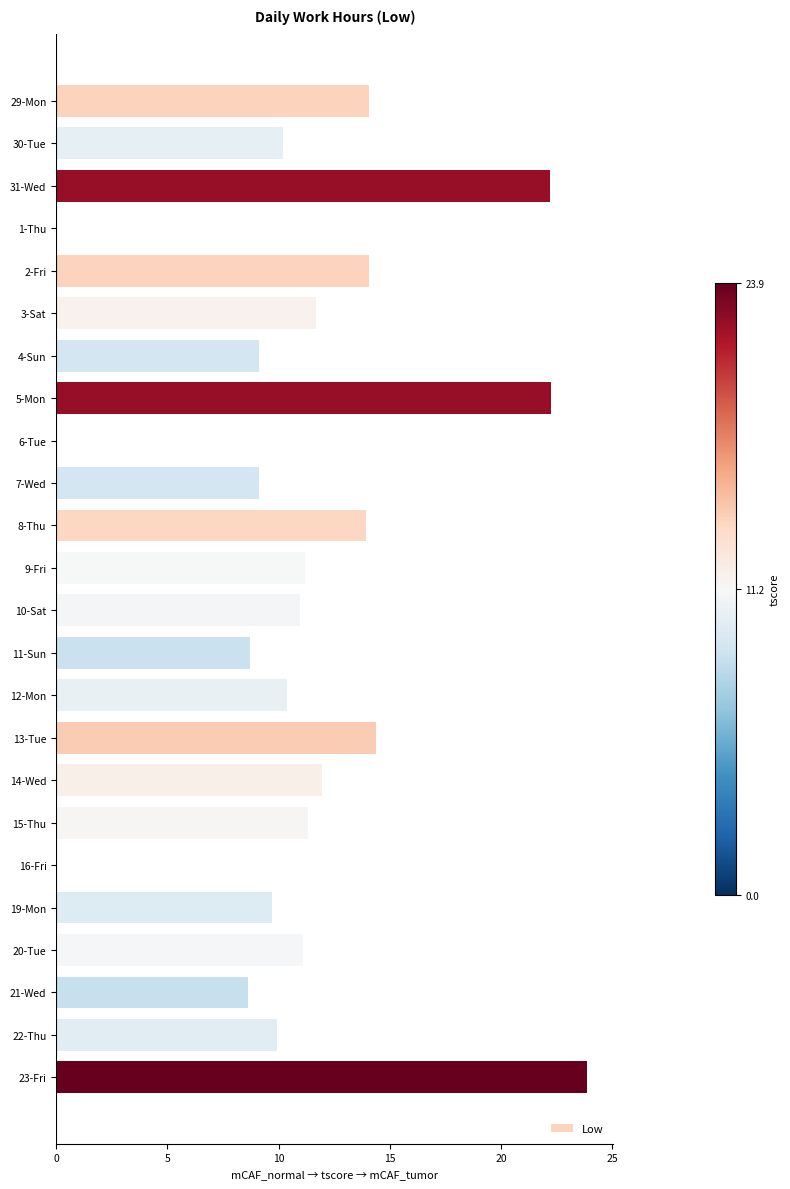

What is the maximum value shown in the chart?

23.9